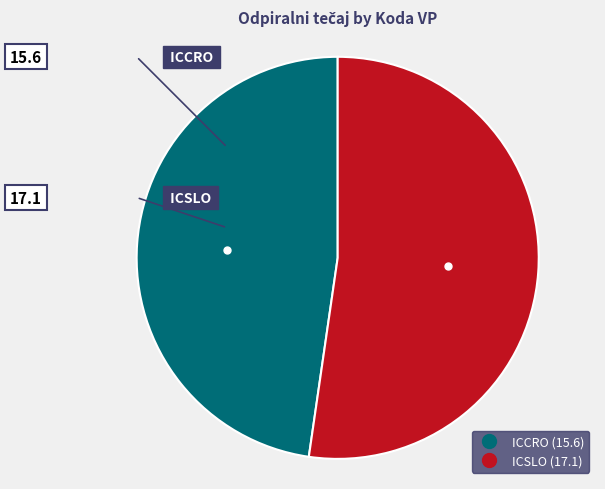

Is it true that ICCRO is 48% of the pie?

True